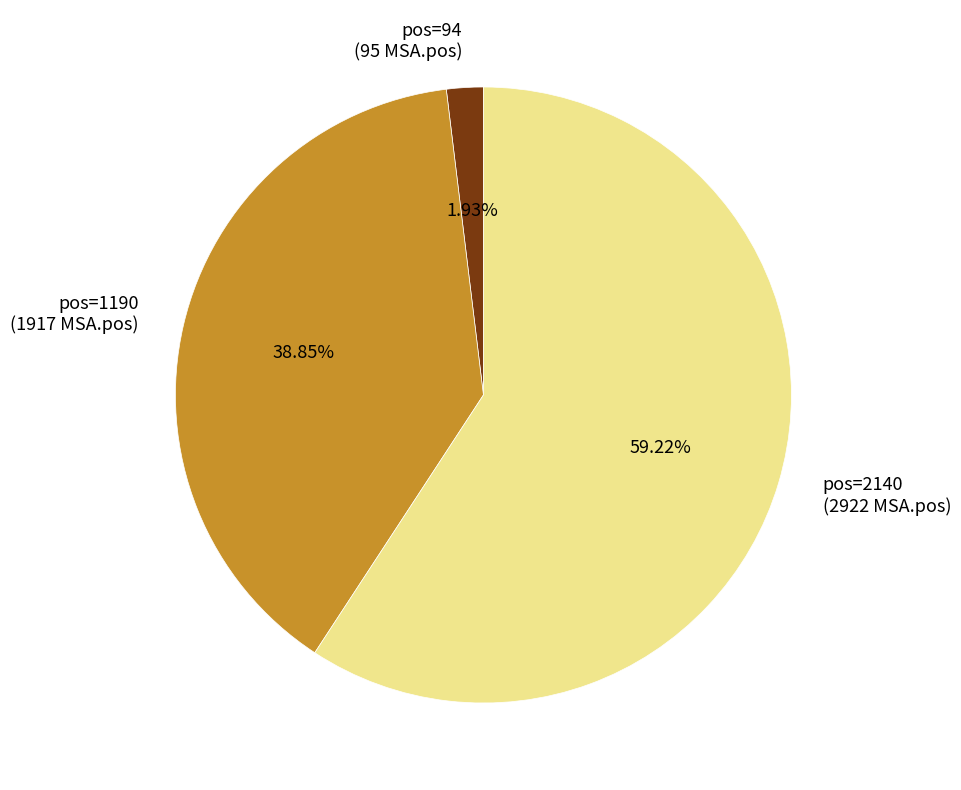

Which has a higher value, pos=2140 (2922 MSA.pos) or pos=94 (95 MSA.pos)?

pos=2140 (2922 MSA.pos)